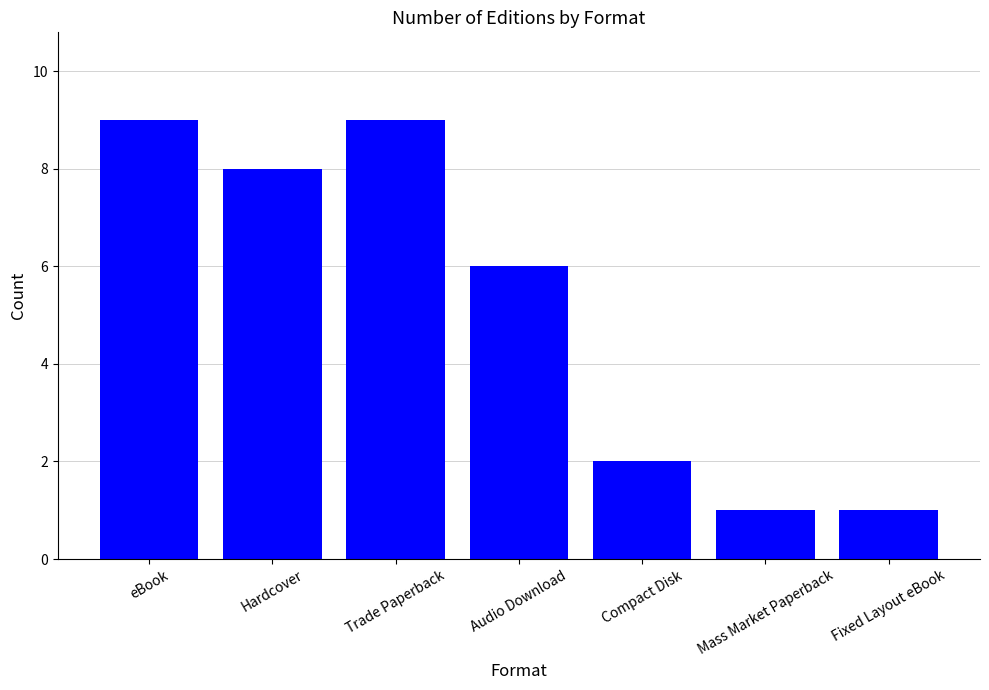

What is the value of the 1st bar from the left?

9